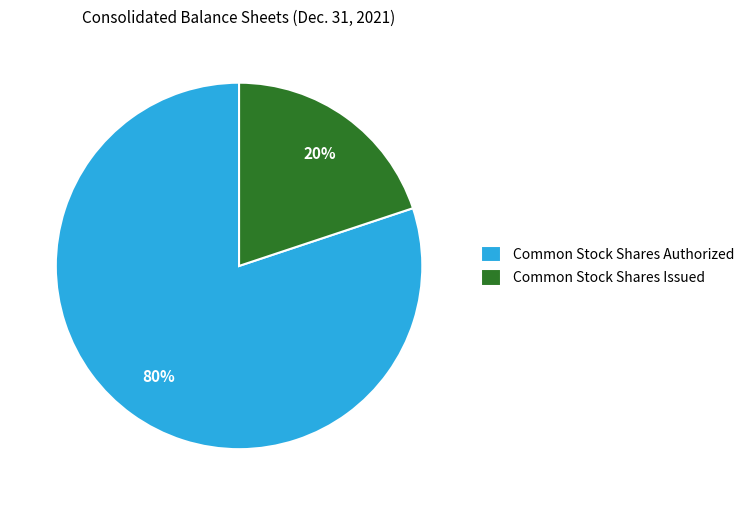

Is it true that Common Stock Shares Authorized is 80% of the pie?

True